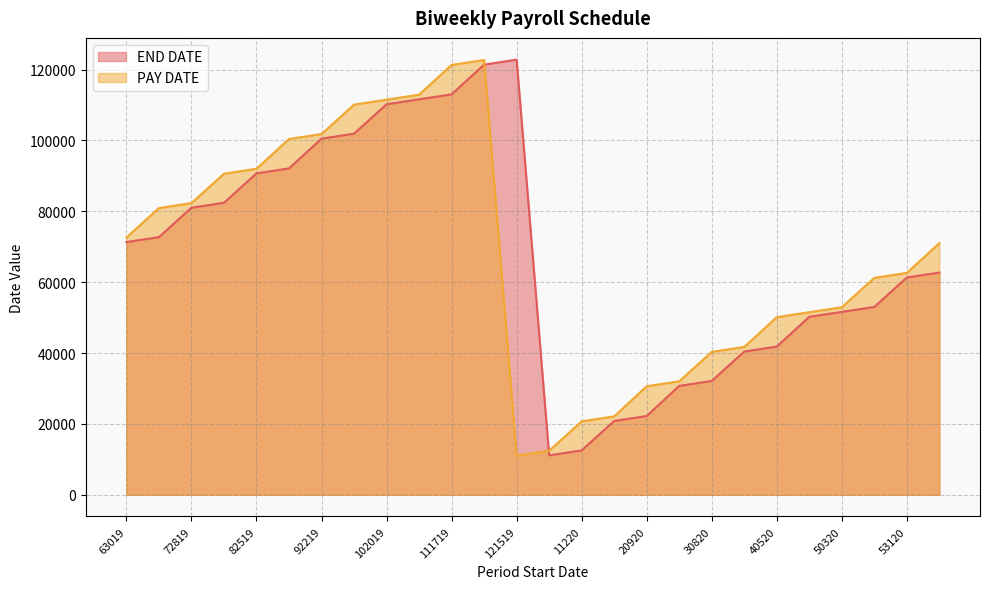

What is the difference between the second highest and minimum values in the PAY DATE series?

110299